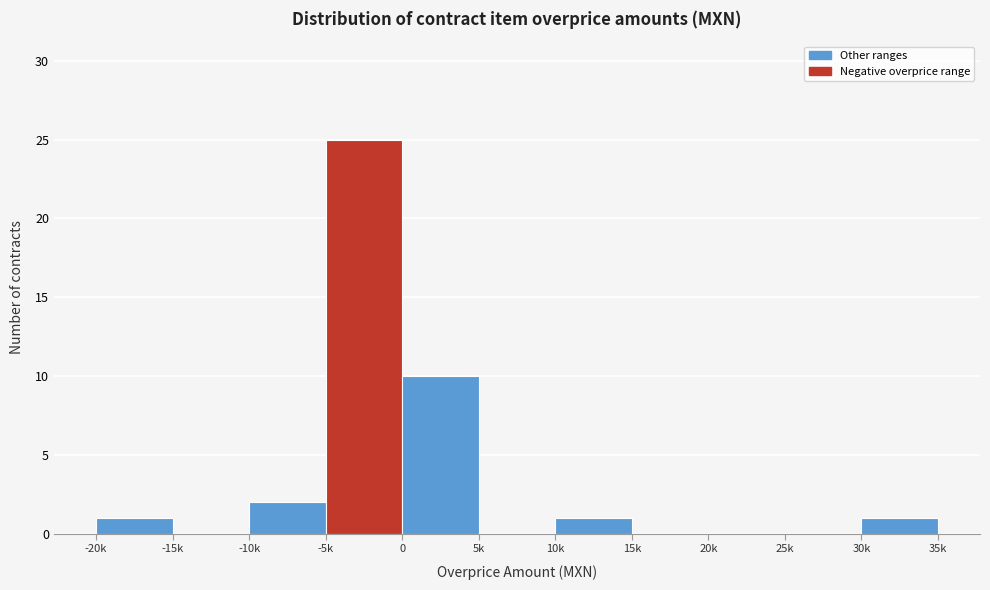

Reading right to left, transcribe all the data shown in this chart.

30k=1	25k=0	20k=0	15k=0	10k=1	5k=0	0=10	-5k=25	-10k=2	-15k=0	-20k=1